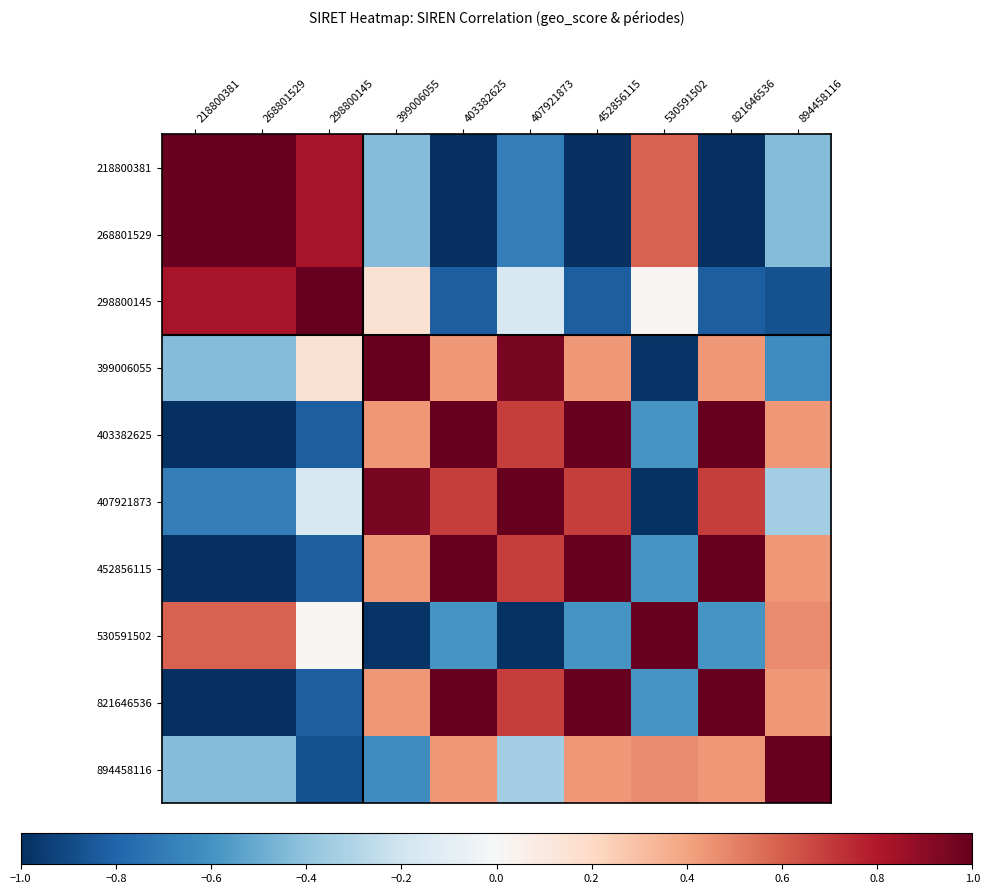

What is the total value across all series at 298800145?

-0.7